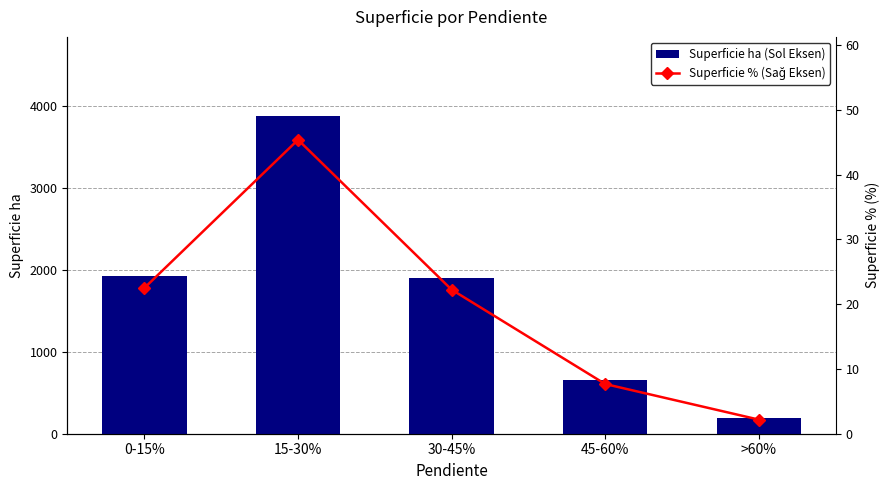

Reading right to left, list all the values displayed in this chart.

Superficie ha (Sol Eksen): 185.9	654.9	1898.2	3873.6	1921.4
Superficie % (Sağ Eksen): 2.2	7.7	22.2	45.4	22.5